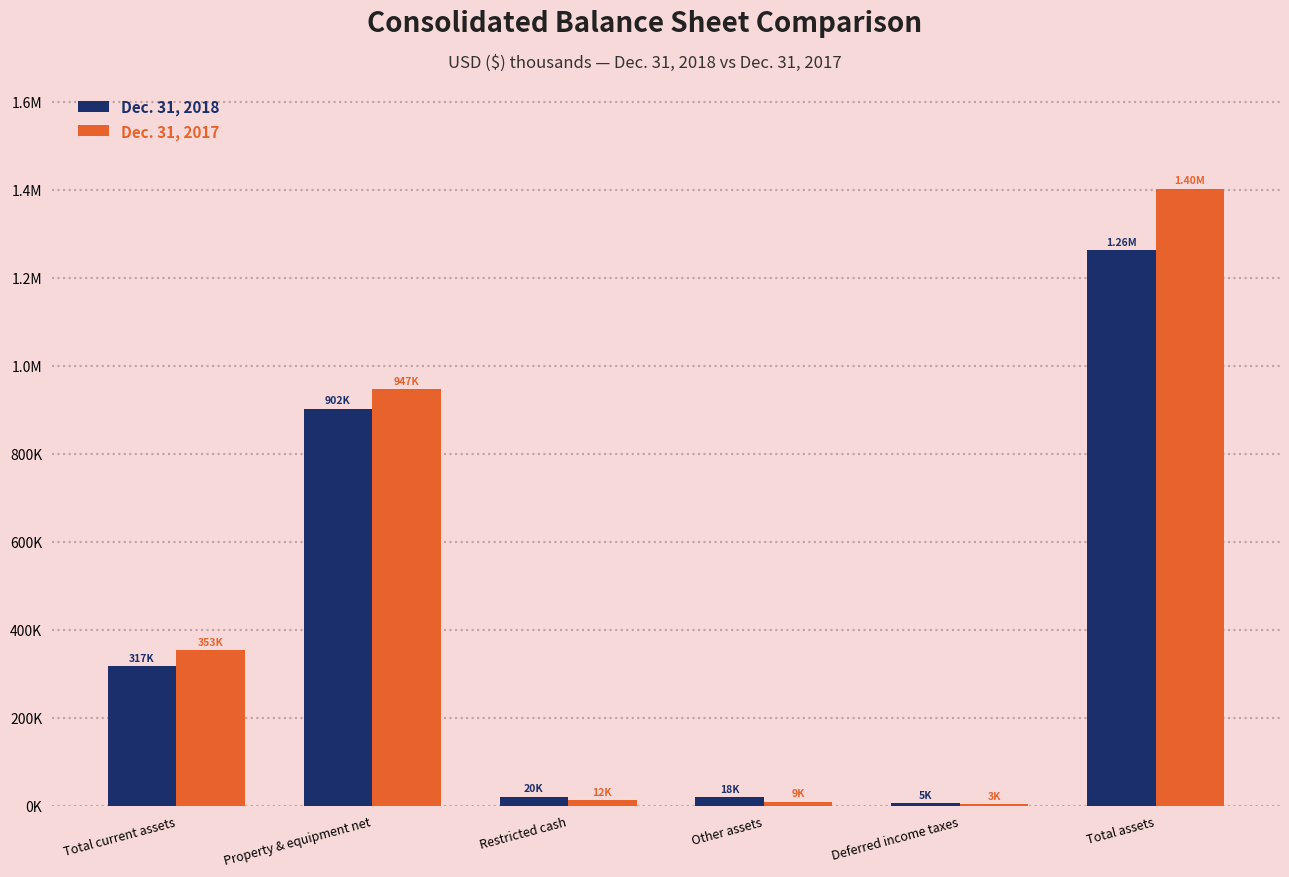

What are all the series names shown in the legend?

Dec. 31, 2018, Dec. 31, 2017